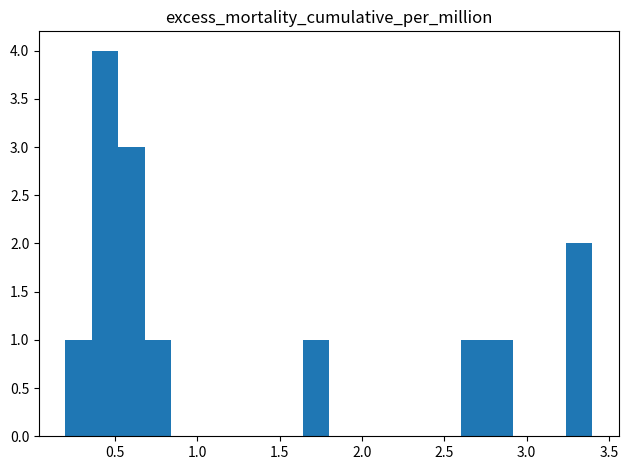

Read against the x-axis, roughly where is the centre of the tallest bar?

0.45